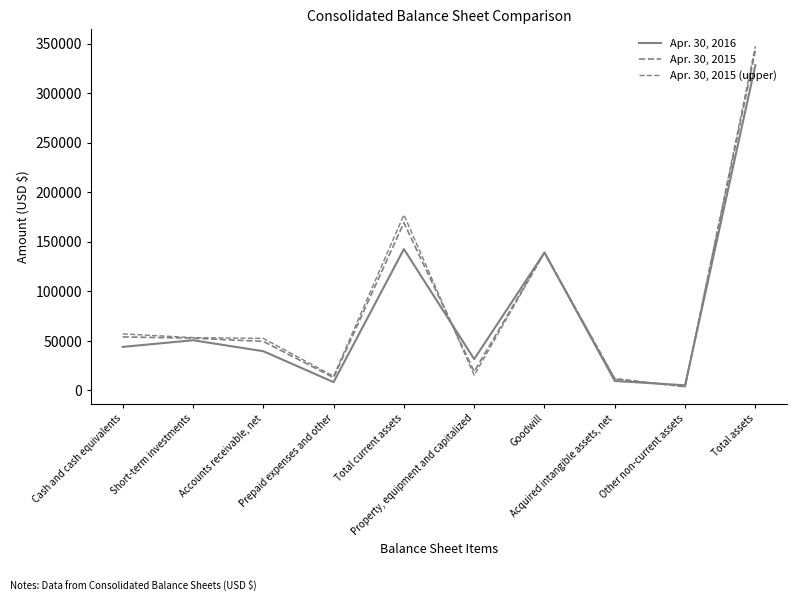

Which series has the widest spread of values?

Apr. 30, 2015 (upper)